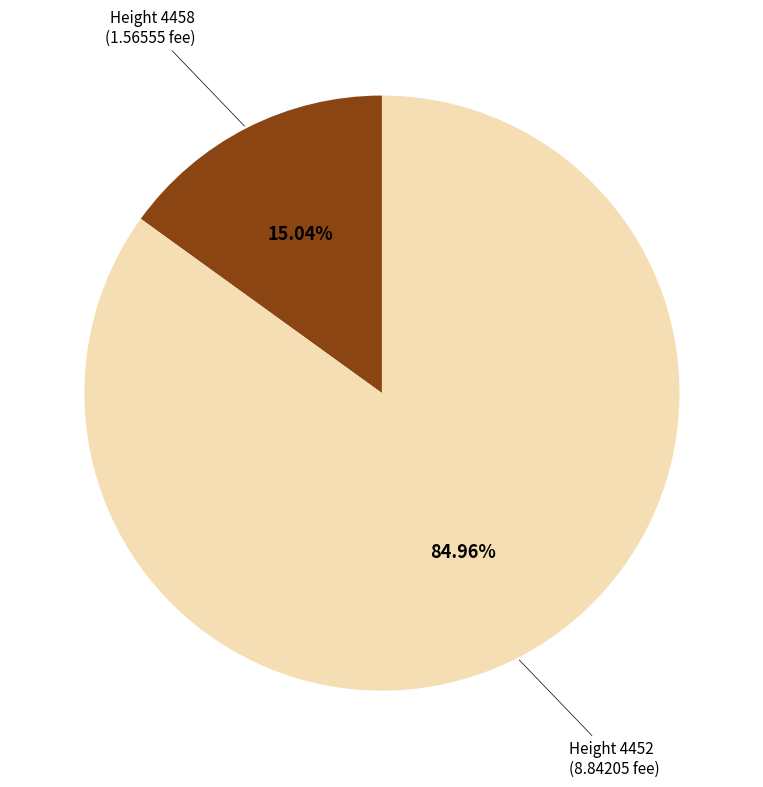

Does any single category account for the majority?

Yes